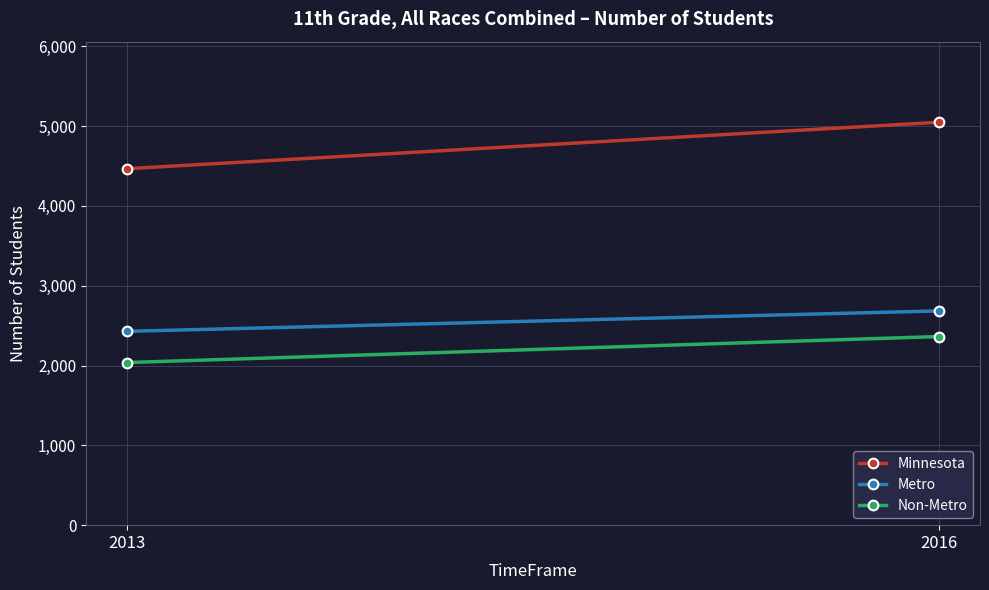

Is the value of Non-Metro at 2013 greater than the value of Minnesota at 2013?

No